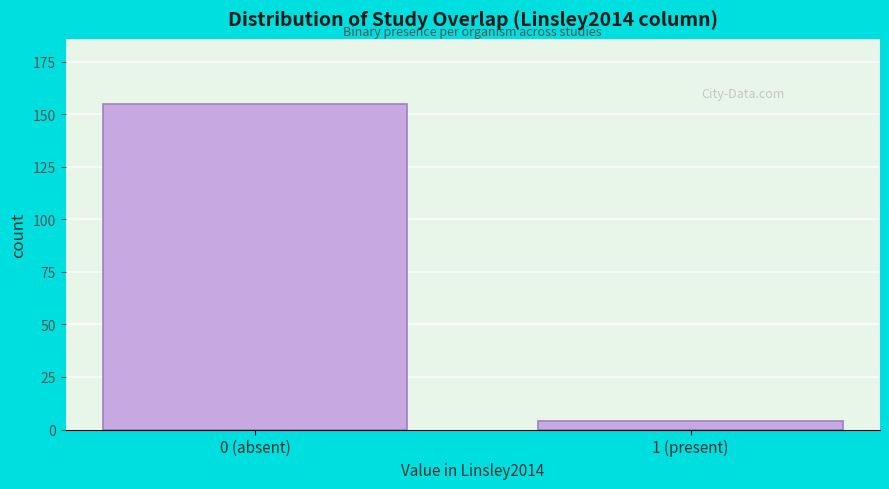

Reading left to right, transcribe all the data shown in this chart.

155	4